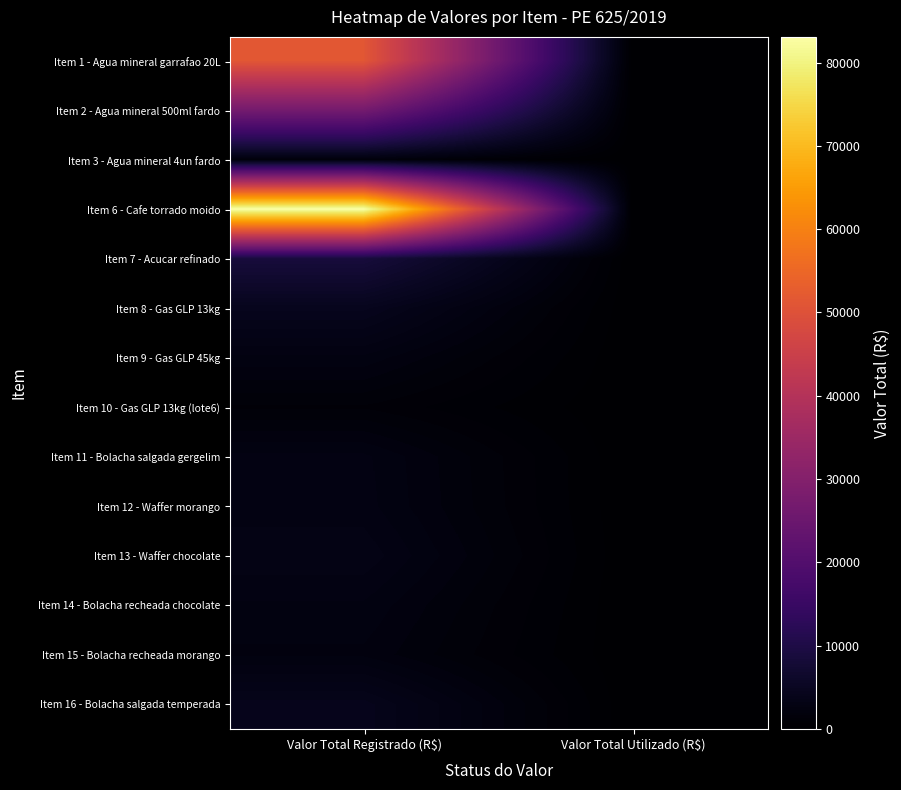

Reading left to right, what are all the values shown in this chart?

Item 1 - Agua mineral garrafao 20L: Valor Total Registrado (R$)=51279.2	Valor Total Utilizado (R$)=0.0
Item 2 - Agua mineral 500ml fardo: Valor Total Registrado (R$)=26876.8	Valor Total Utilizado (R$)=0.0
Item 3 - Agua mineral 4un fardo: Valor Total Registrado (R$)=1742.5	Valor Total Utilizado (R$)=0.0
Item 6 - Cafe torrado moido: Valor Total Registrado (R$)=83080.3	Valor Total Utilizado (R$)=0.0
Item 7 - Acucar refinado: Valor Total Registrado (R$)=8608.8	Valor Total Utilizado (R$)=0.0
Item 8 - Gas GLP 13kg: Valor Total Registrado (R$)=4324.1	Valor Total Utilizado (R$)=0.0
Item 9 - Gas GLP 45kg: Valor Total Registrado (R$)=2508.2	Valor Total Utilizado (R$)=0.0
Item 10 - Gas GLP 13kg (lote6): Valor Total Registrado (R$)=1257.9	Valor Total Utilizado (R$)=0.0
Item 11 - Bolacha salgada gergelim: Valor Total Registrado (R$)=2687.2	Valor Total Utilizado (R$)=0.0
Item 12 - Waffer morango: Valor Total Registrado (R$)=2739.2	Valor Total Utilizado (R$)=0.0
Item 13 - Waffer chocolate: Valor Total Registrado (R$)=3167.2	Valor Total Utilizado (R$)=0.0
Item 14 - Bolacha recheada chocolate: Valor Total Registrado (R$)=2545.6	Valor Total Utilizado (R$)=0.0
Item 15 - Bolacha recheada morango: Valor Total Registrado (R$)=2201.6	Valor Total Utilizado (R$)=0.0
Item 16 - Bolacha salgada temperada: Valor Total Registrado (R$)=4057.7	Valor Total Utilizado (R$)=0.0